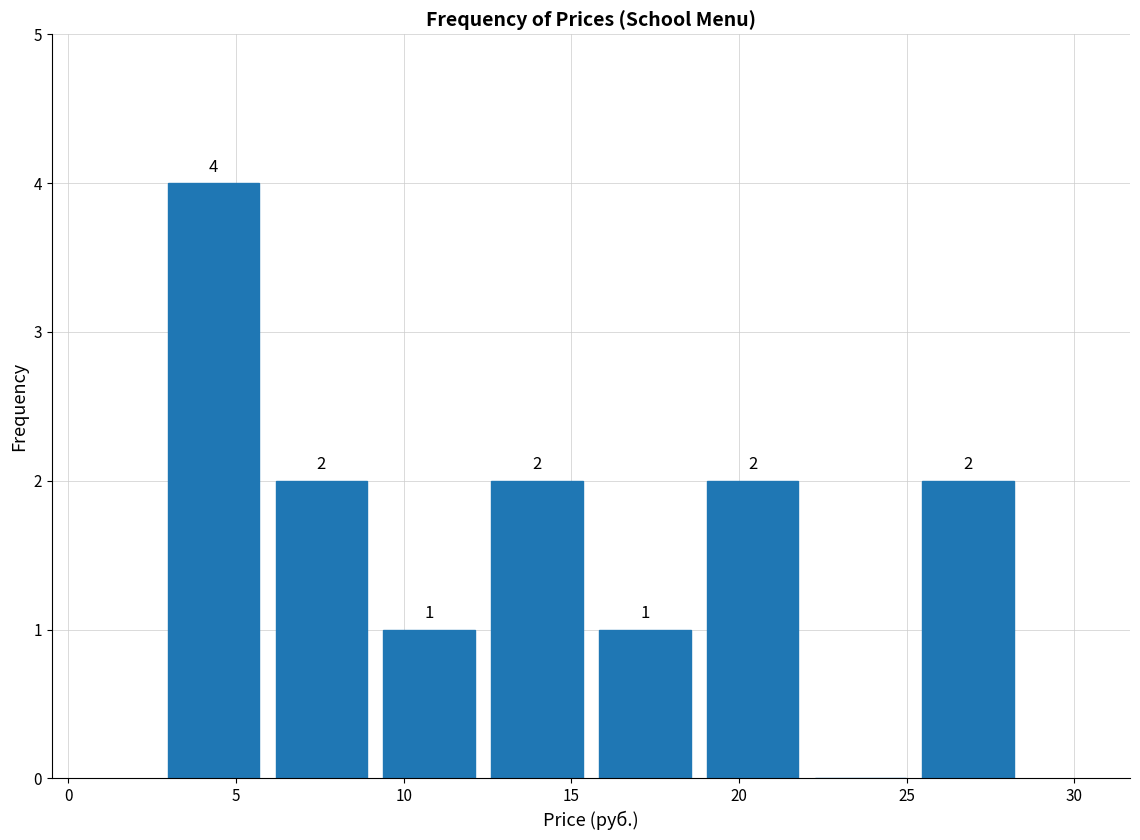

Over which range of the x-axis is the bar tallest?

2.5 to 6.0